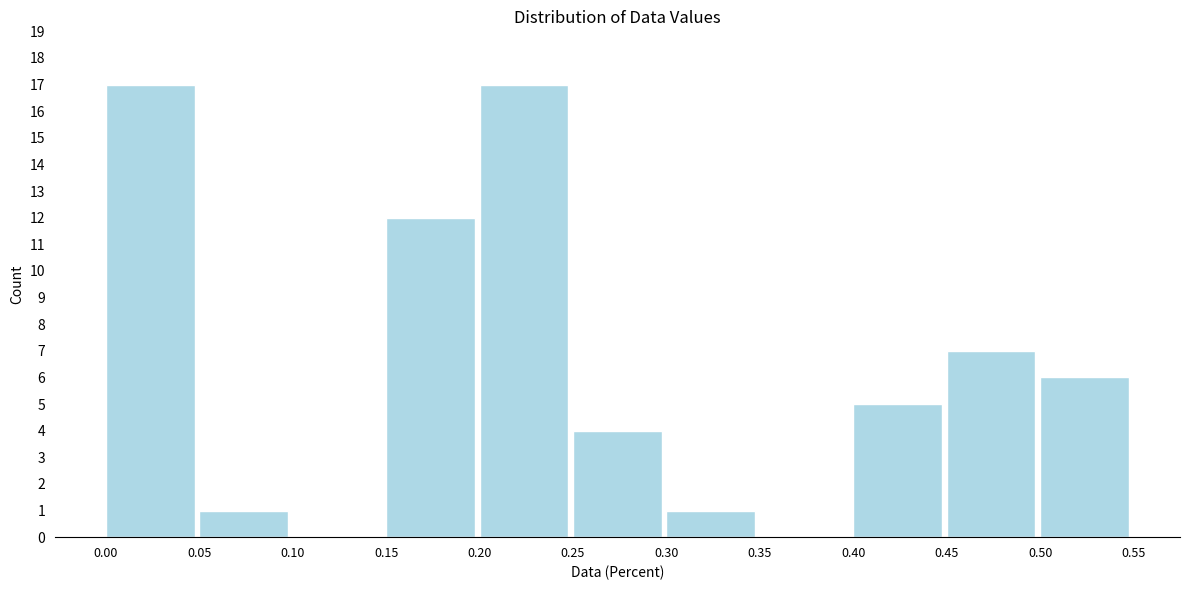

Reading left to right, transcribe this chart: for each bar, give the range it covers on the x-axis and its height. The values are not printed on the chart, so give them approximately, as read against the axis.

0.00 to 0.05: 17
0.05 to 0.10: 1
0.10 to 0.15: 0
0.15 to 0.20: 12
0.20 to 0.25: 17
0.25 to 0.30: 4
0.30 to 0.35: 1
0.35 to 0.40: 0
0.40 to 0.45: 5
0.45 to 0.50: 7
0.50 to 0.55: 6